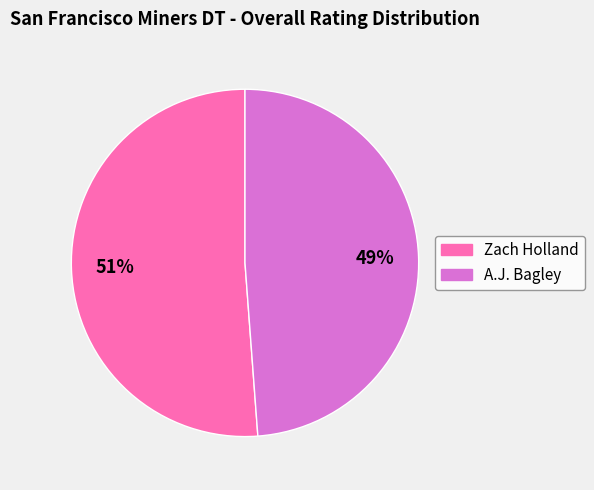

To the nearest percent, what is the average slice percentage?

50%